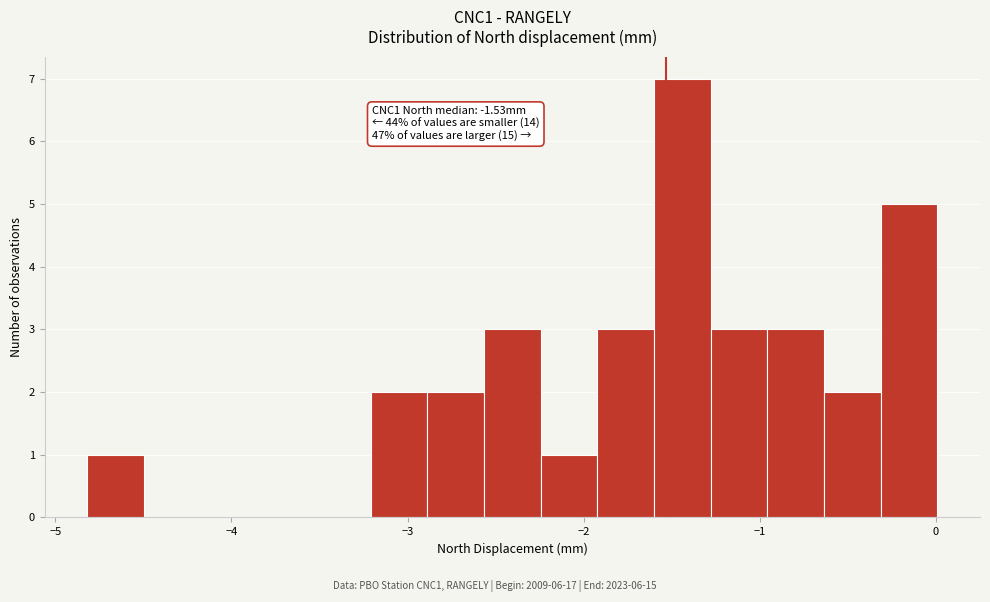

Around what value on the x-axis is the tallest bar? Give the approximate position of its centre, as read against the axis.

-1.4